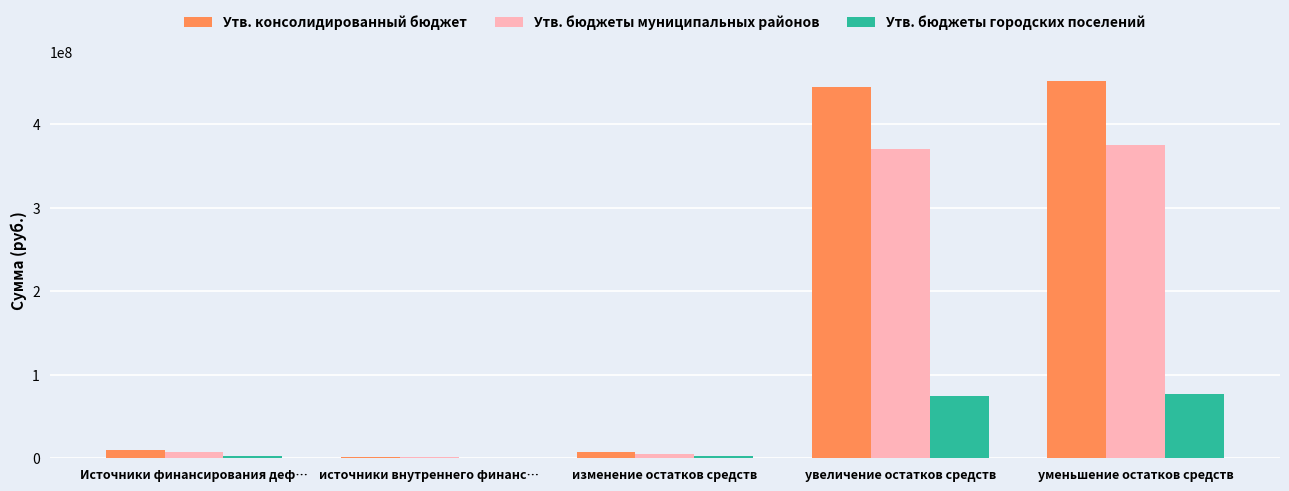

What is the sum of the Утв. бюджеты муниципальных районов values at увеличение остатков средств and Источники финансирования деф…?

377093191.2